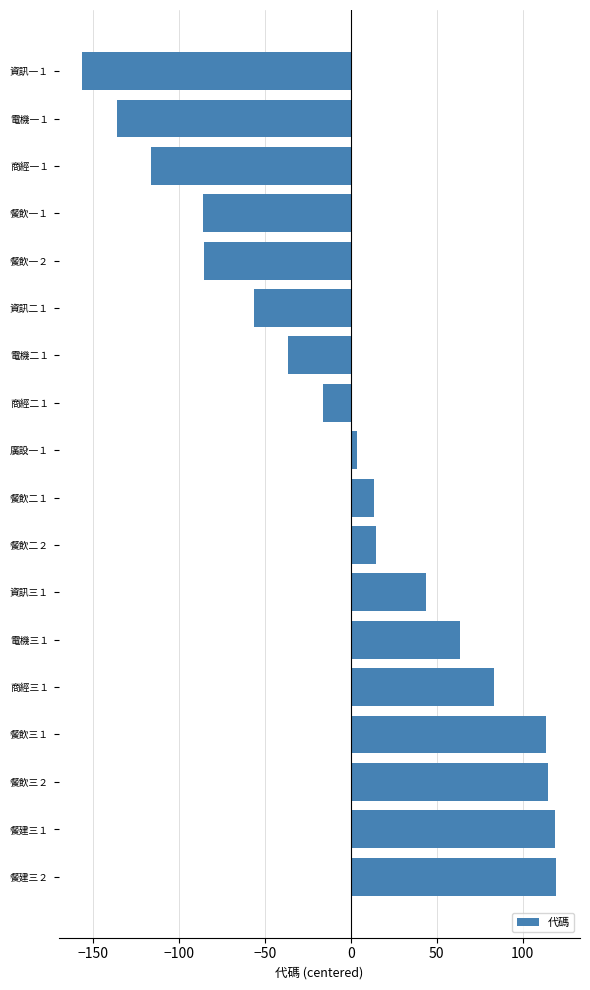

Which has a higher value, 餐飲三１ or 商經三１?

餐飲三１